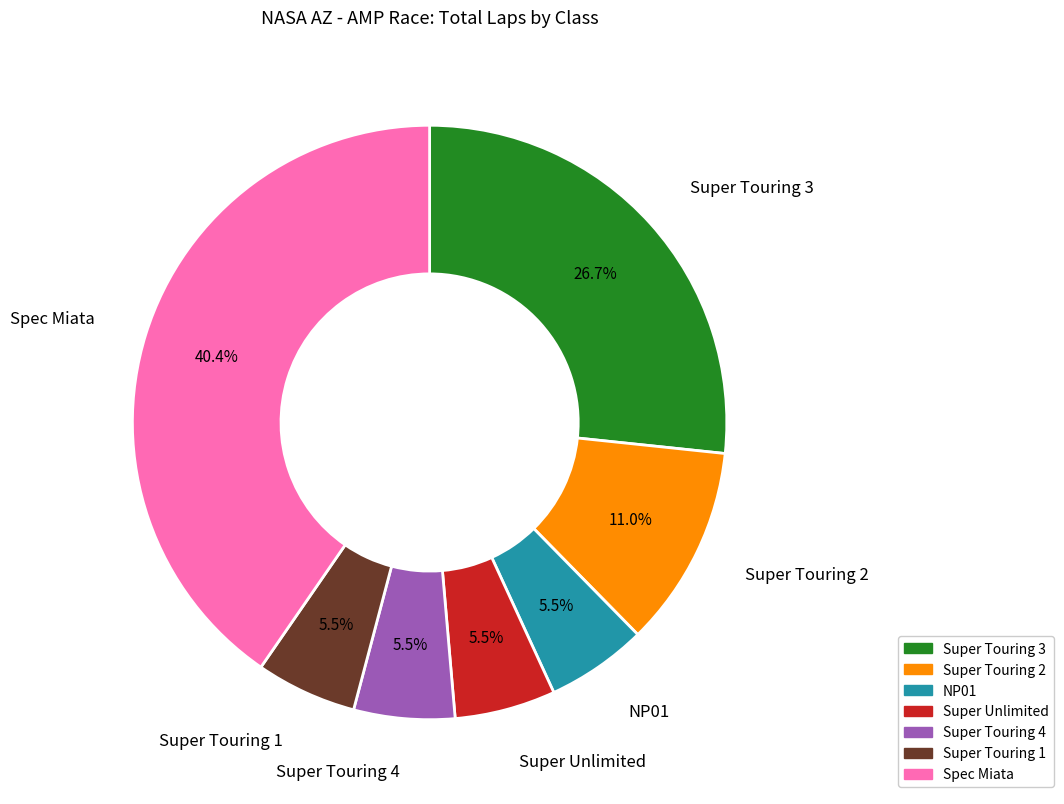

Combined, do Super Touring 1 and Super Touring 2 account for over 50%?

No